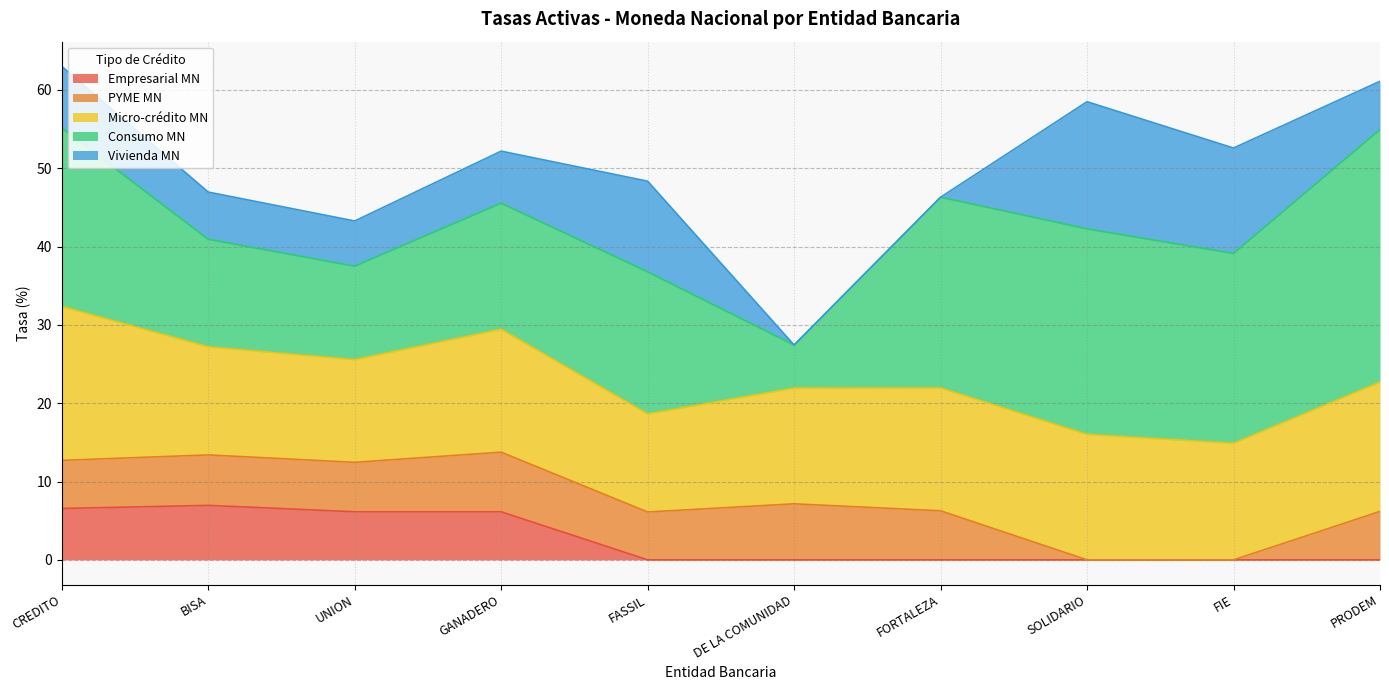

How many lines are shown in the chart?

5